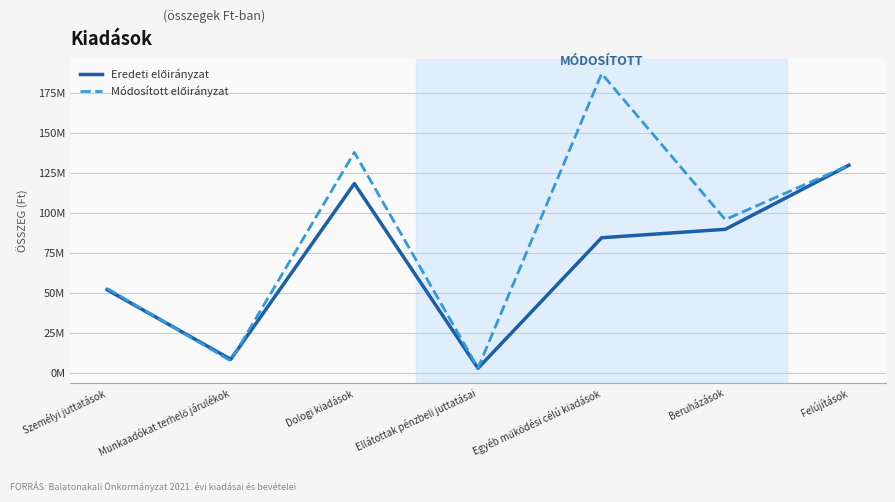

Does the chart have visible grid lines?

Yes